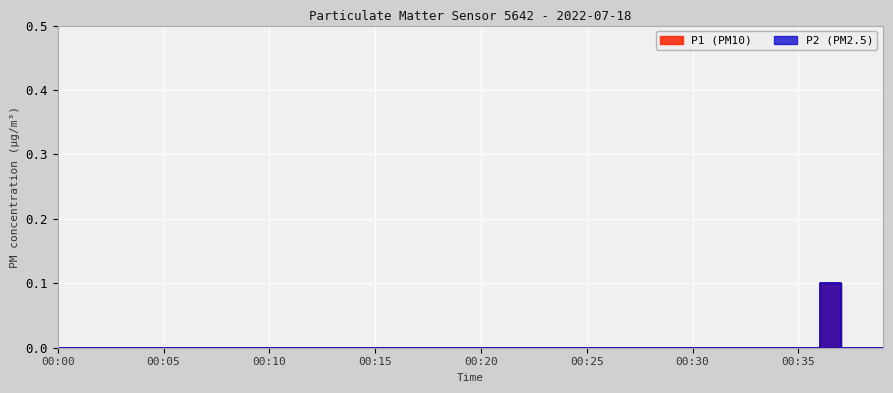

Is it true that P1 equals -0.0 at 00:19?

False